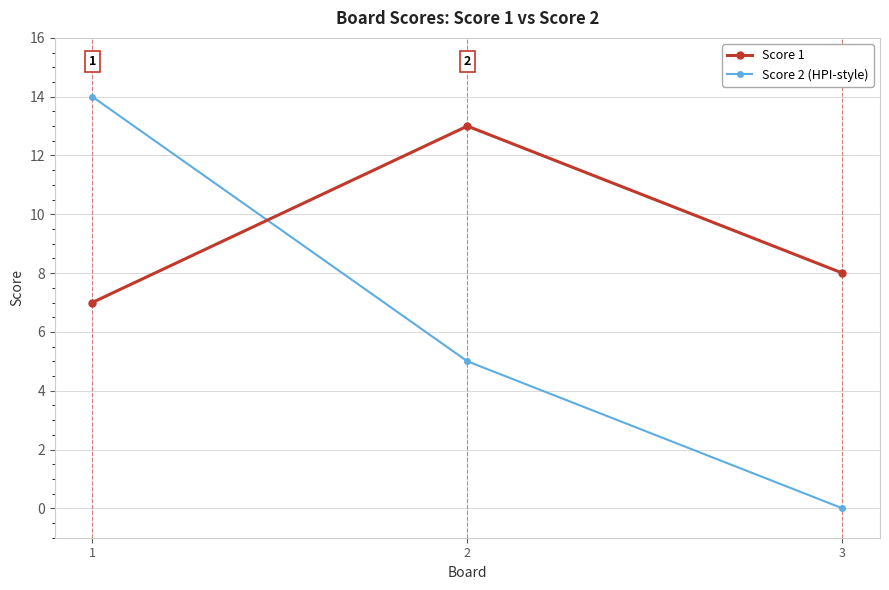

What is the difference between the highest and lowest values at 3?

8